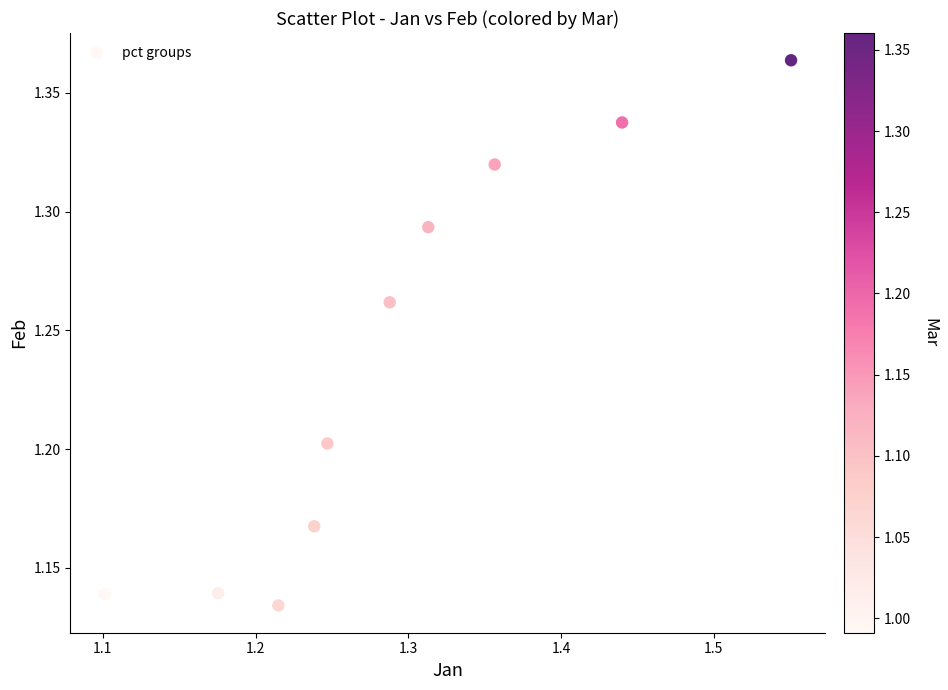

What is the range of X values (max minus min)?

0.4